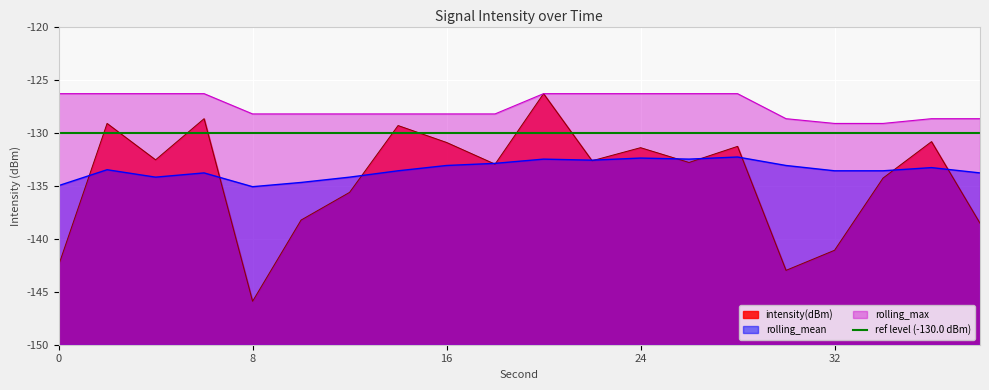

True or false: rolling_max has a value of -183.9 at 18.

False